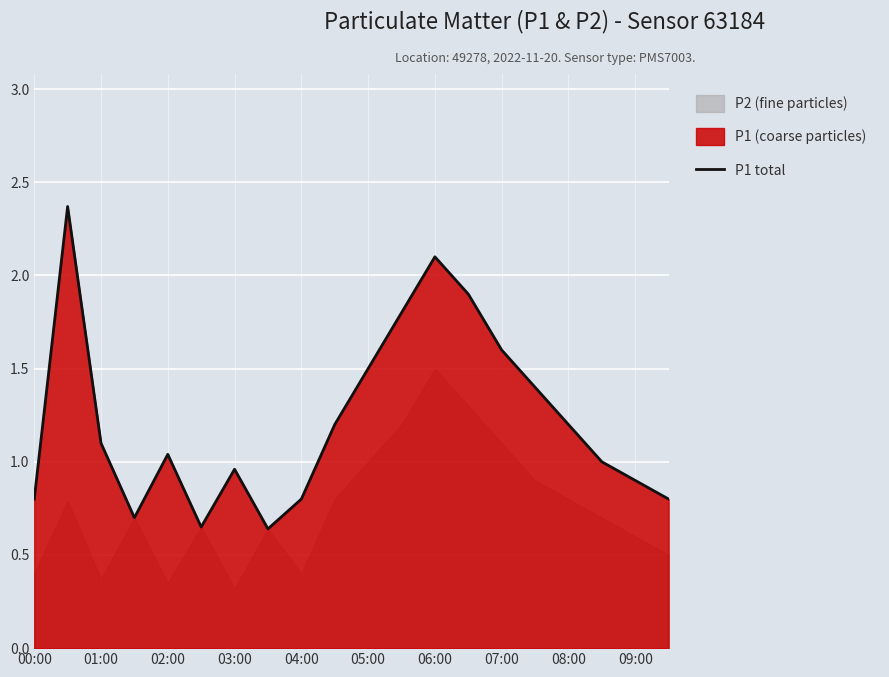

Is it true that P1 total equals 1.8 at 01:00?

False